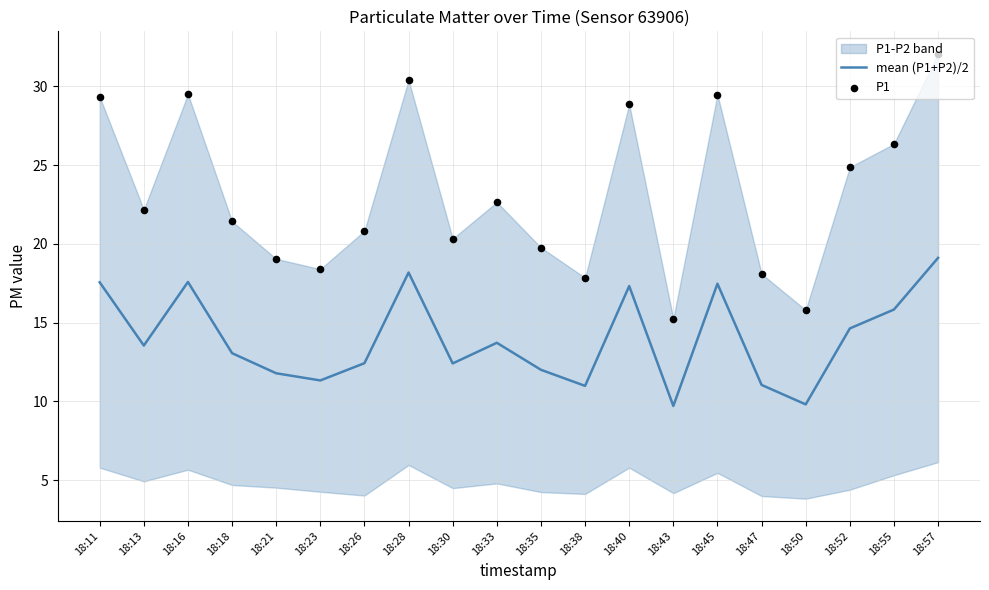

Which series contains the lowest Y value?

mean (P1+P2)/2